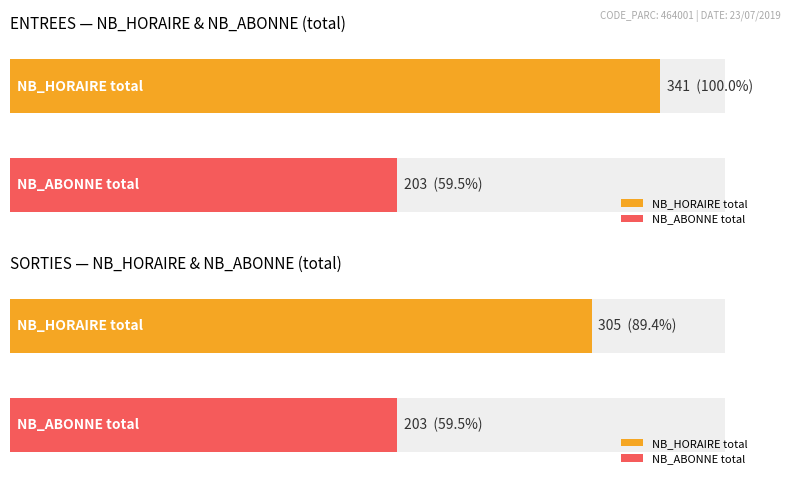

The SORTIES NB_ABONNE series shows 9 at 12. True or false?

False